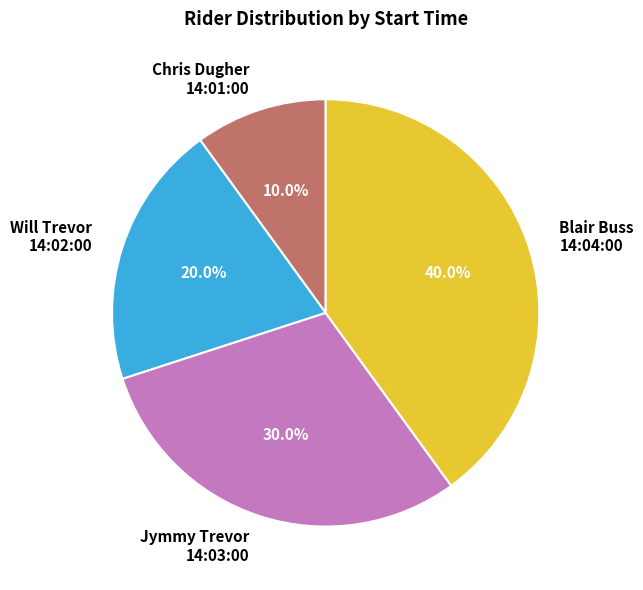

Approximately how many times larger is the value at Chris Dugher 14:01:00 compared to Jymmy Trevor 14:03:00?

0.3